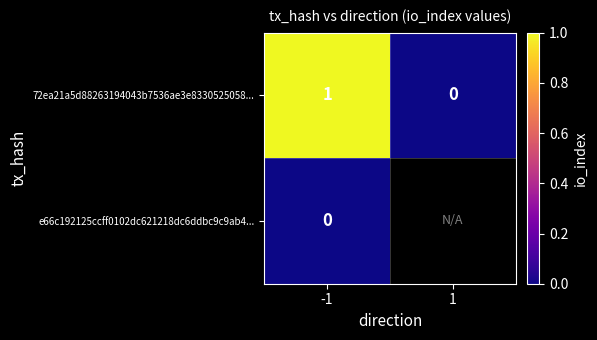

Is the value of e66c192125ccff0102dc621218dc6ddbc9c9ab4... at -1 greater than the value of 72ea21a5d88263194043b7536ae3e8330525058... at -1?

No